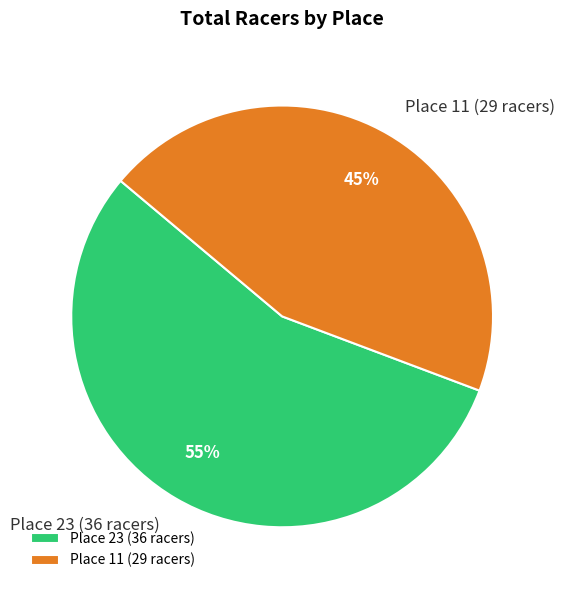

Which category has the biggest portion of the pie?

Place 23 (36 racers)